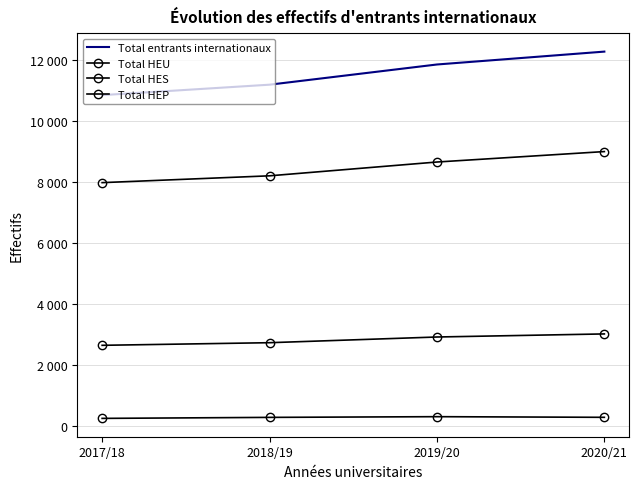

How many data points does each series have?

4